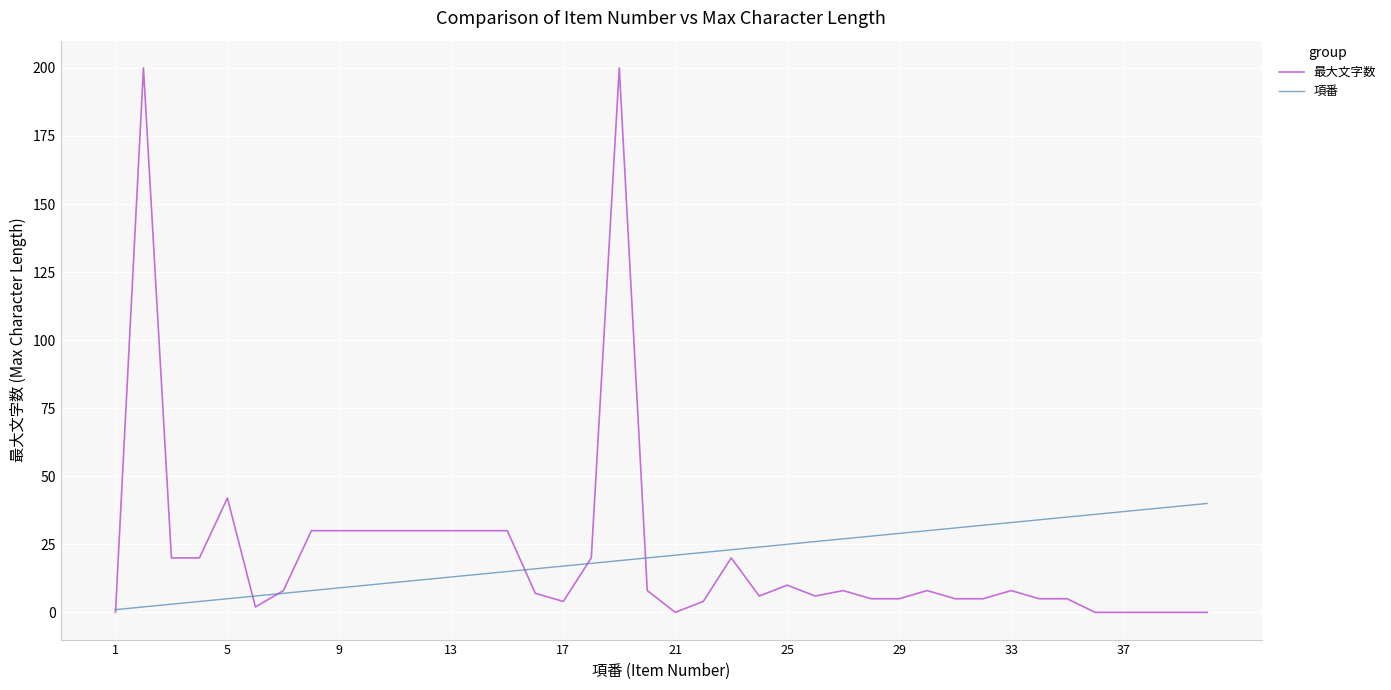

List the series in order of their peak value, highest first.

最大文字数, 項番